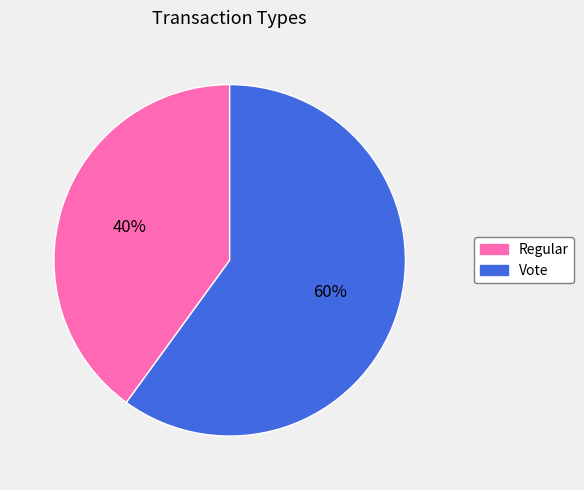

True or false: Vote accounts for 72% of the total.

False